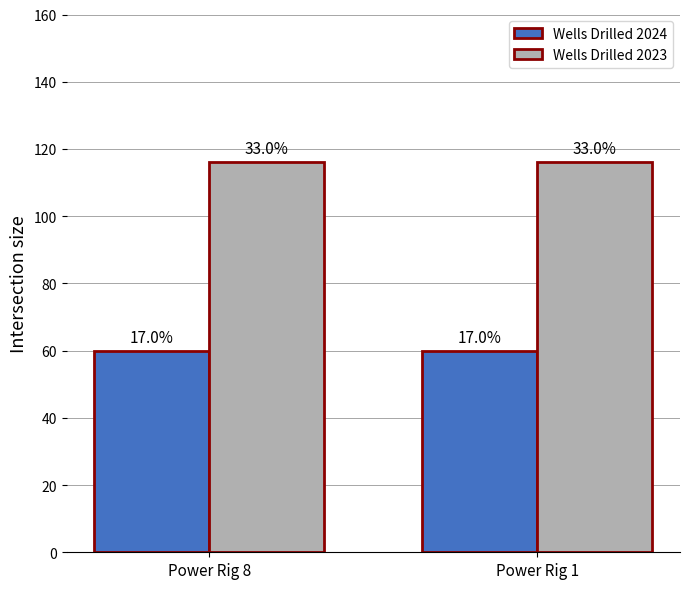

How many groups of bars are there?

2